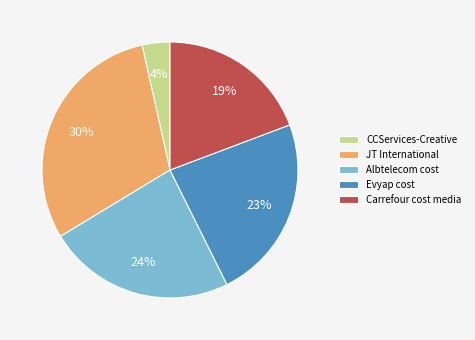

Which has a higher value, Evyap cost or JT International?

JT International